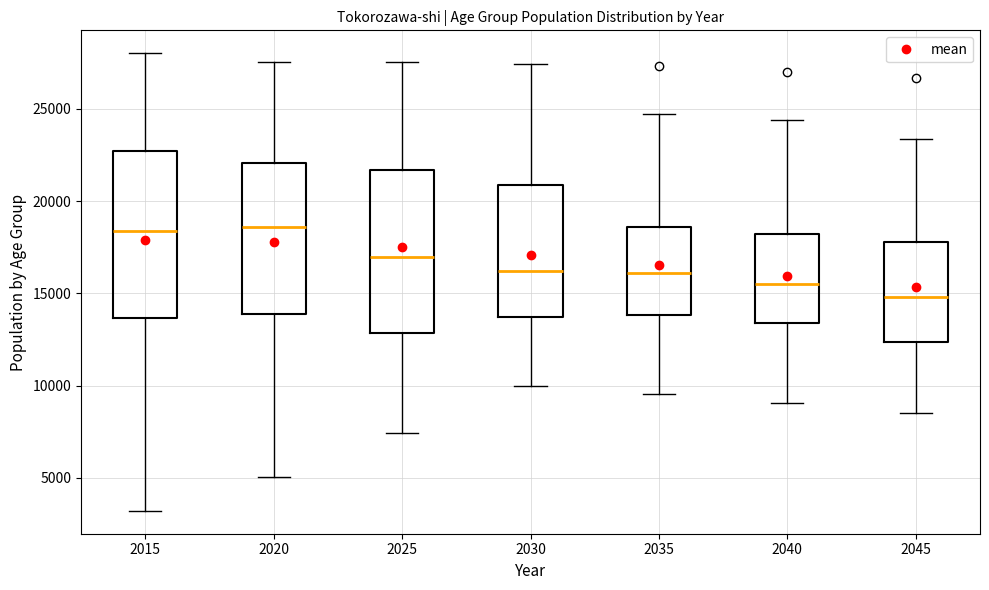

Reading left to right, transcribe this box plot: for each box, give where its median line is, the range the box spans, and where its two whiskers end, as read against the y-axis. The values are not printed on the chart, so give them approximately, as read against the axis.

2015: median 18500, box 13500 to 22500, whiskers 3000 to 28000
2020: median 18500, box 14000 to 22000, whiskers 5000 to 27500
2025: median 17000, box 13000 to 21500, whiskers 7500 to 27500
2030: median 16000, box 13500 to 21000, whiskers 10000 to 27500
2035: median 16000, box 14000 to 18500, whiskers 9500 to 24500
2040: median 15500, box 13500 to 18000, whiskers 9000 to 24500
2045: median 15000, box 12500 to 18000, whiskers 8500 to 23500